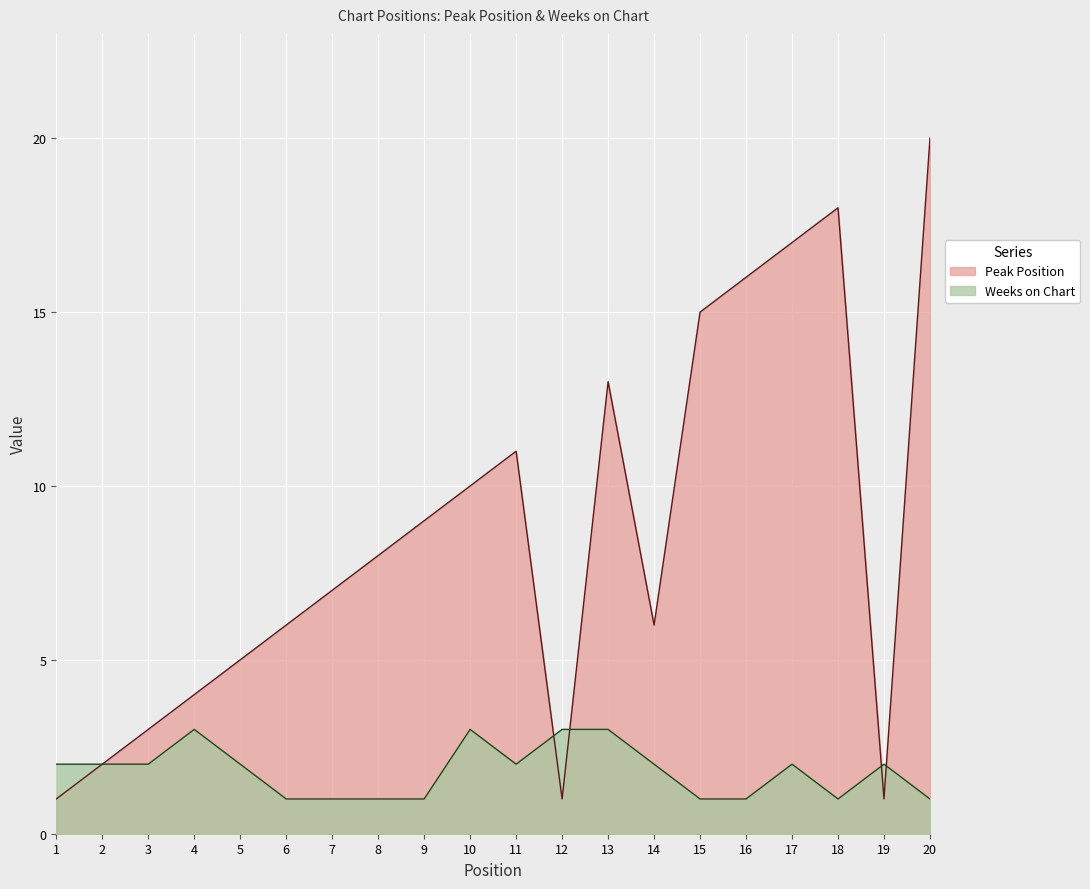

What is the maximum value shown in the chart?

20